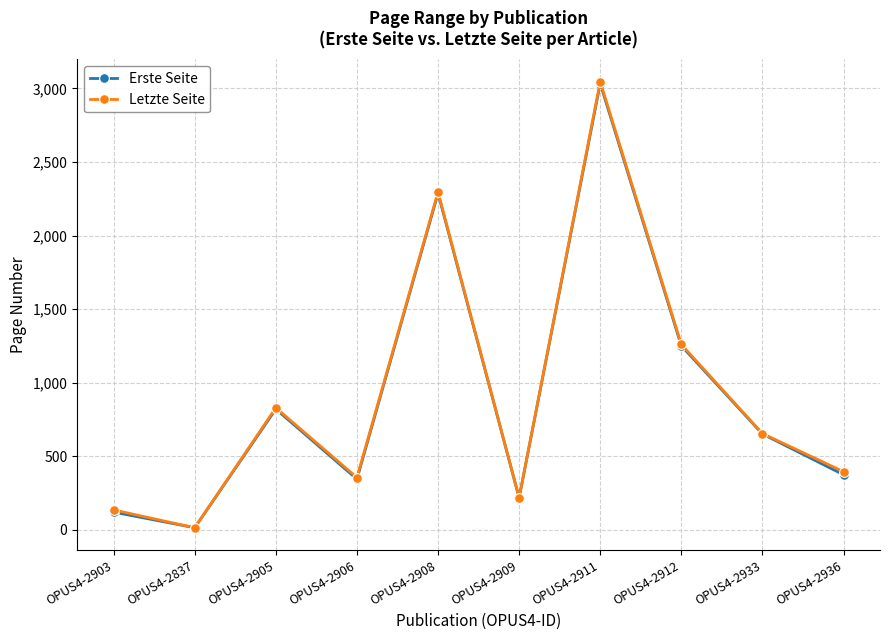

What are all the series names shown in the legend?

Erste Seite, Letzte Seite